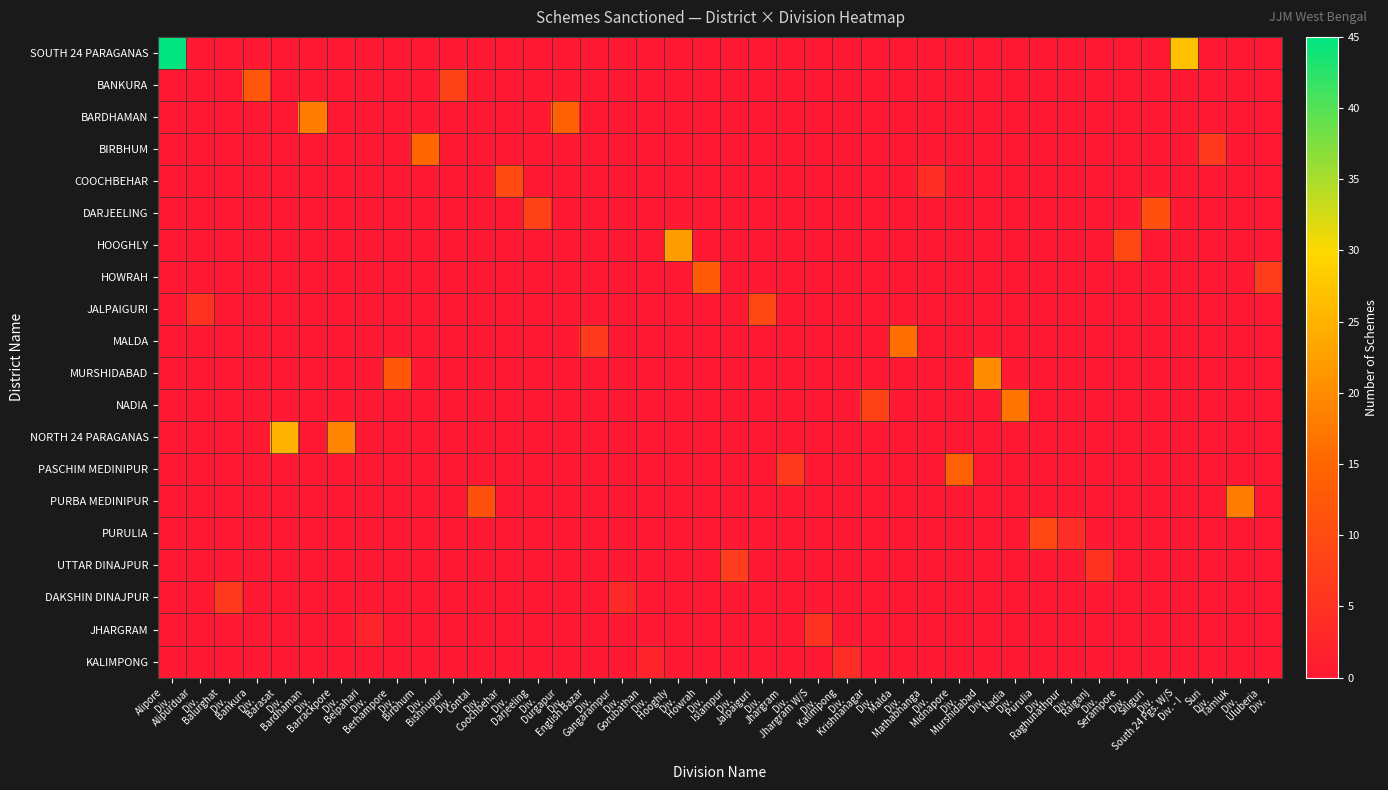

Count the number of data series in this chart.

20